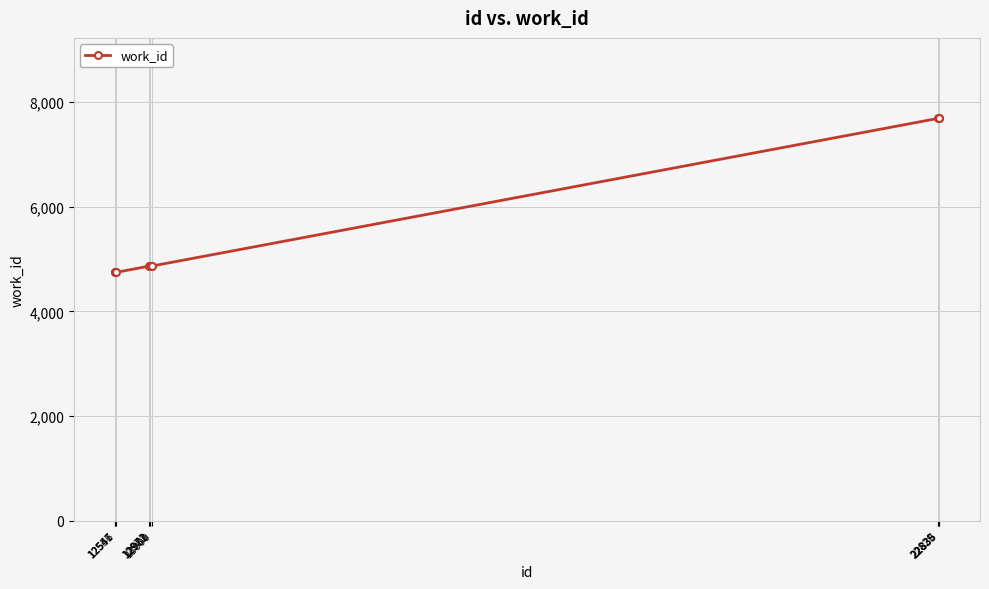

How many categories are shown in the chart?

10